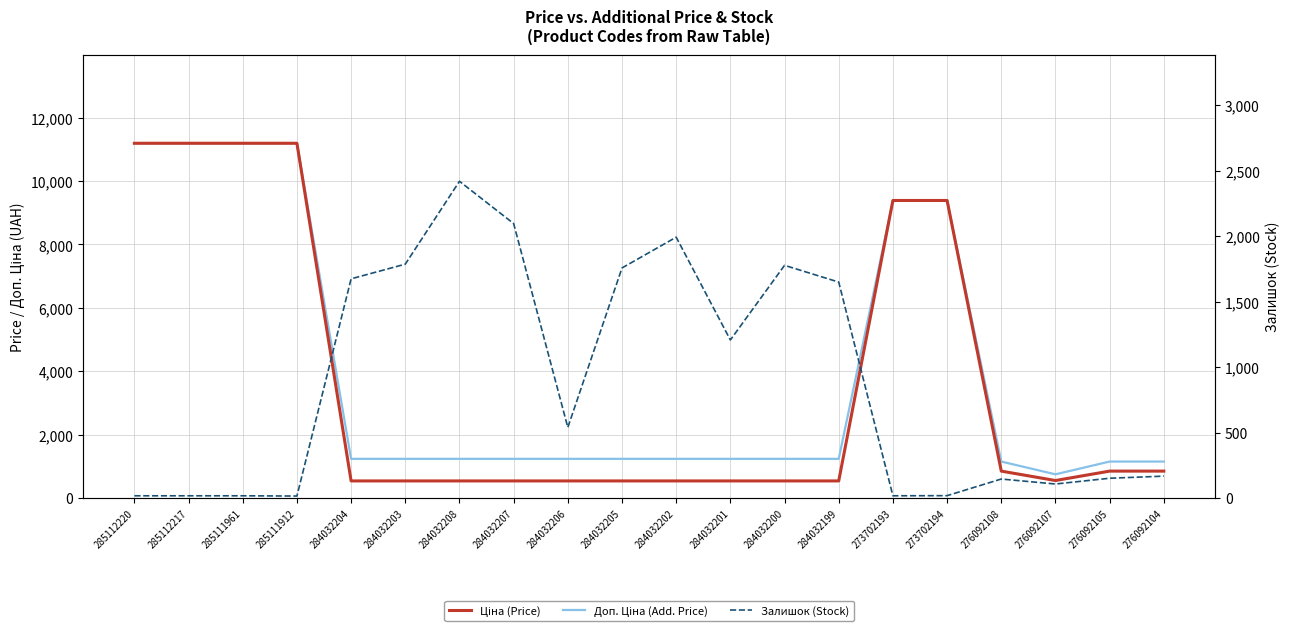

At which category is the sum across all series the highest?

285112220